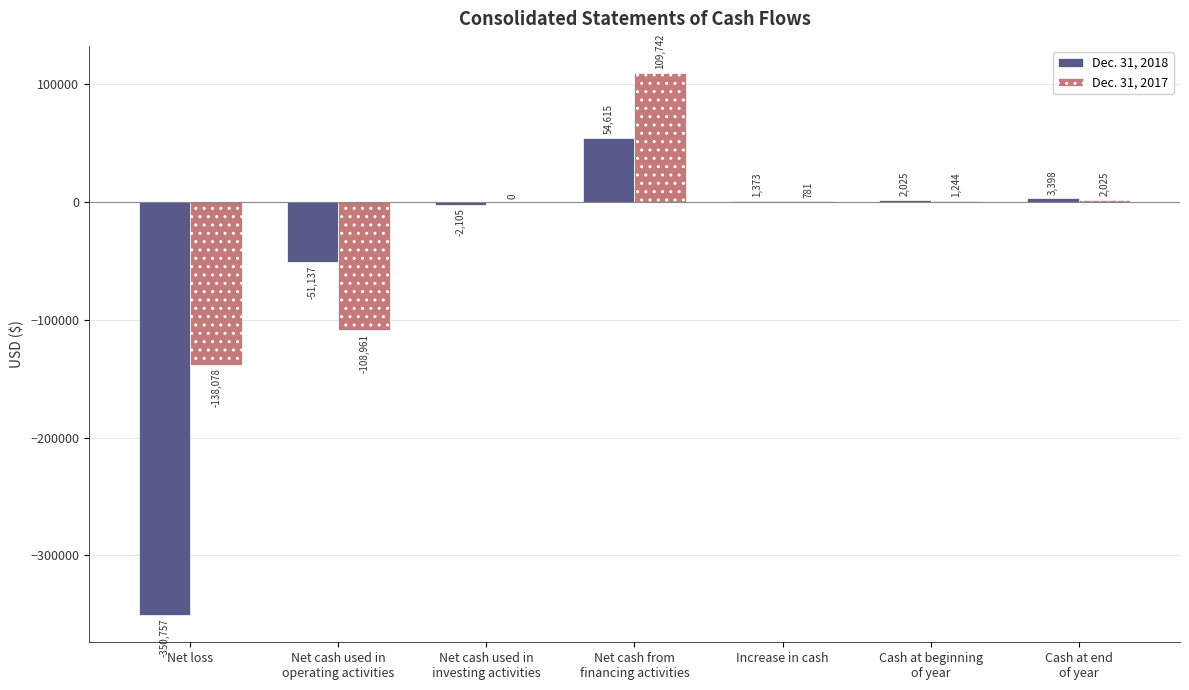

Which series has the largest range (max minus min)?

Dec. 31, 2018